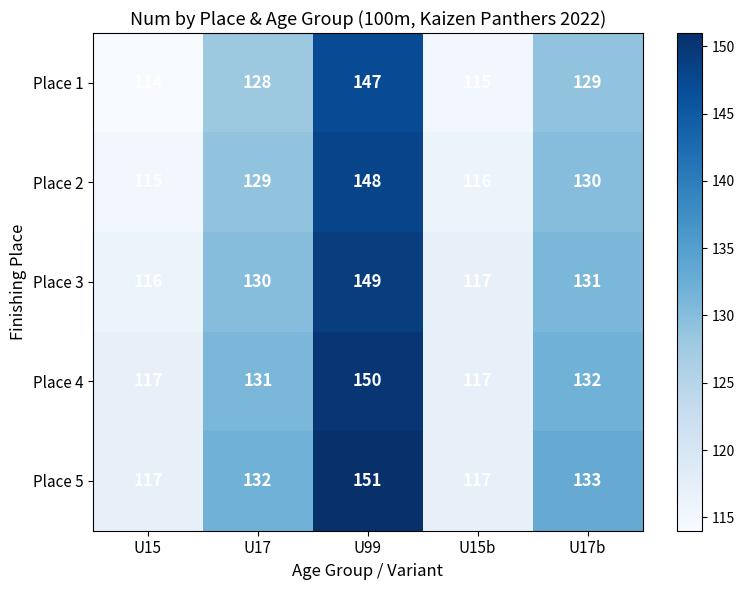

Count the number of categories in the chart.

5